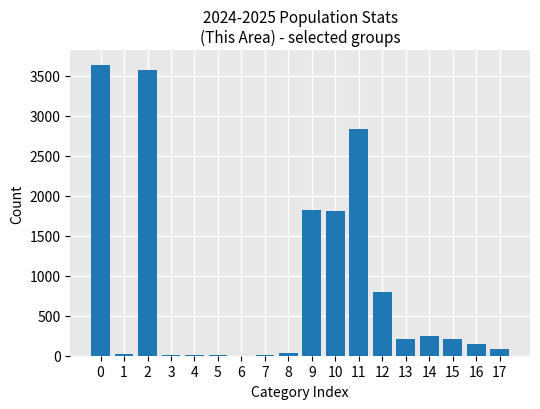

What is the change in value from 0 to 9?

-1816